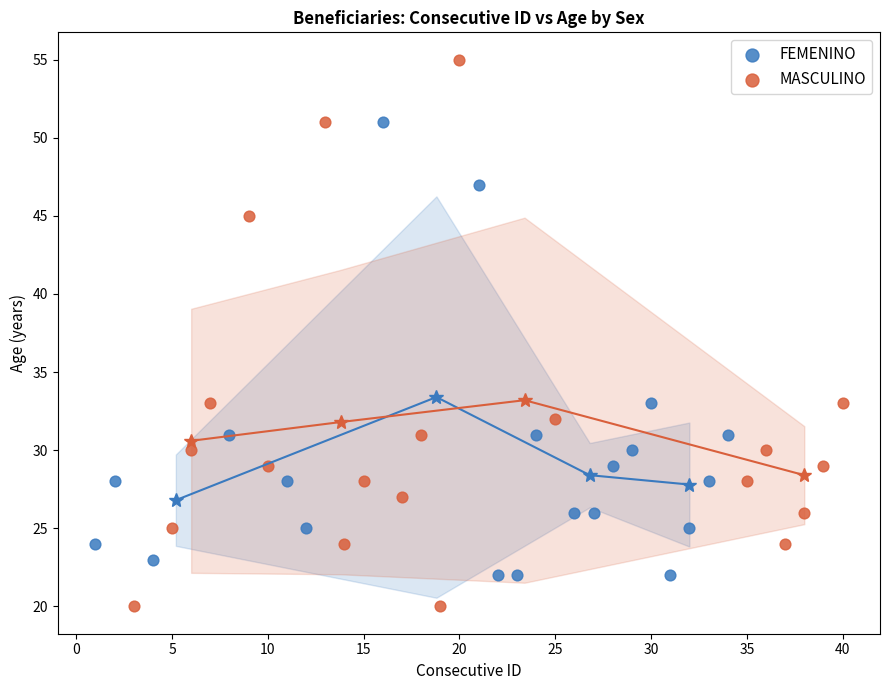

Which series reaches the maximum Y coordinate?

MASCULINO